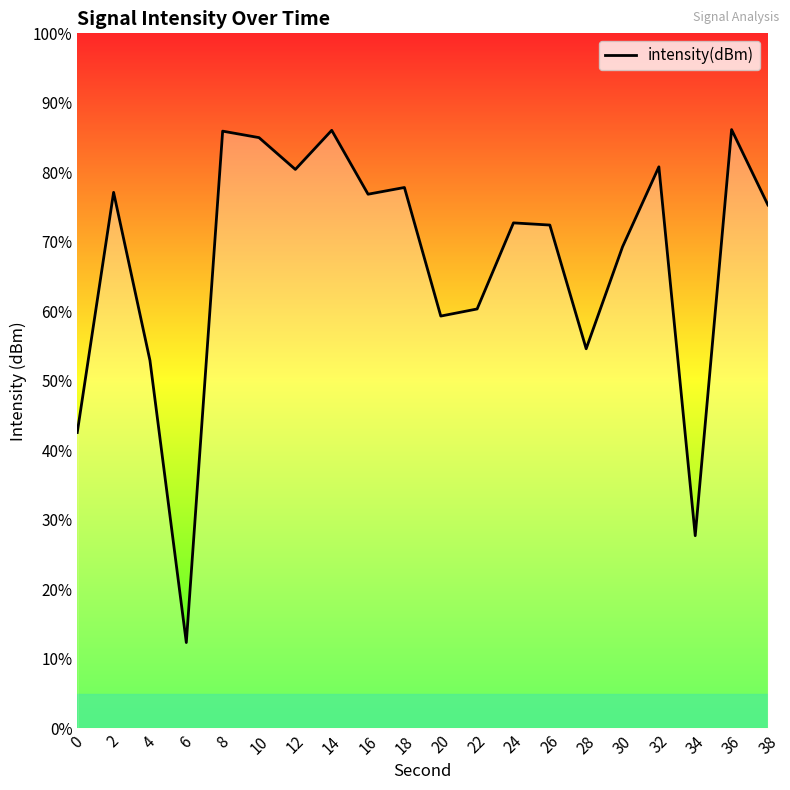

True or false: the data shows 85.0 at 10.

True